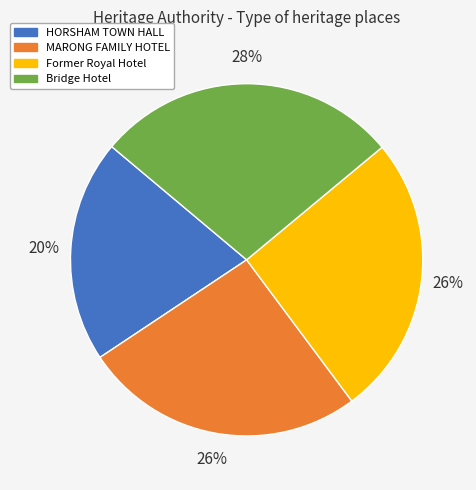

Which slice is the largest?

Bridge Hotel